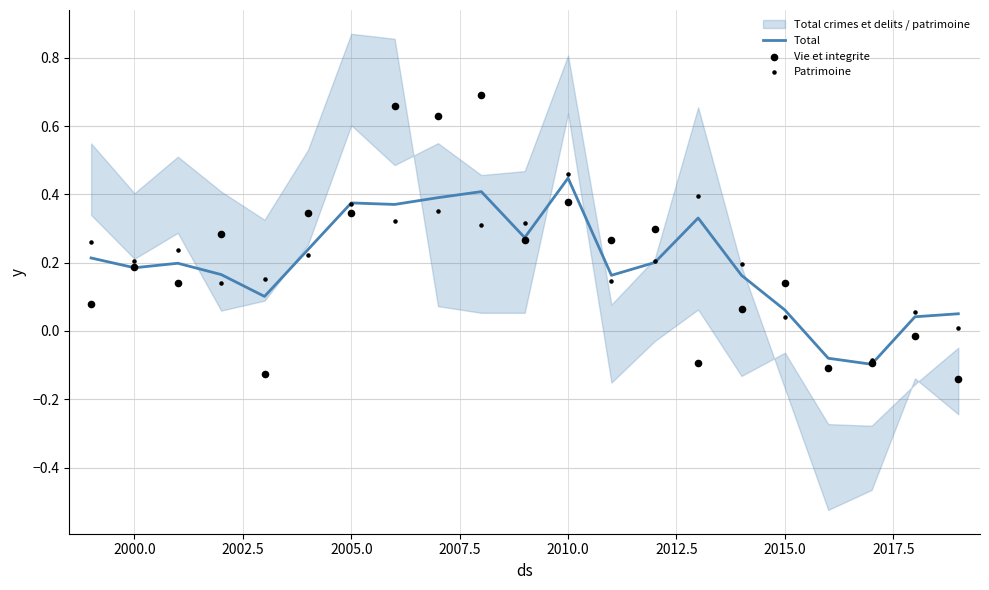

Which series has the widest spread of Y values?

Vie et integrite